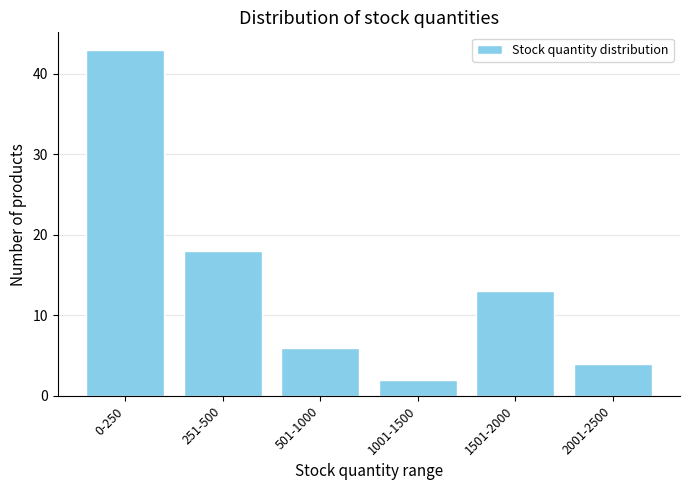

Reading left to right, extract all data points from this chart.

0-250=43	251-500=18	501-1000=6	1001-1500=2	1501-2000=13	2001-2500=4